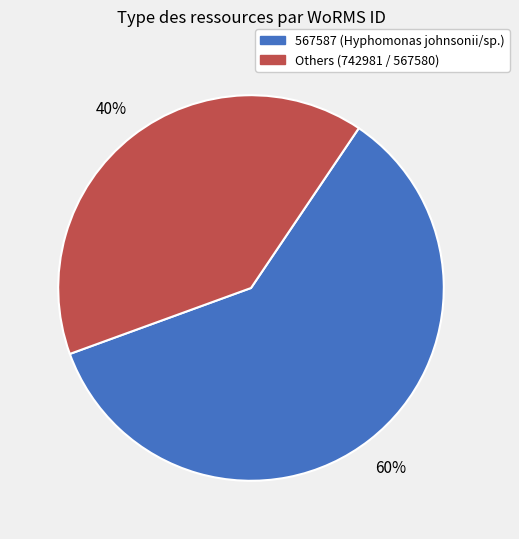

To the nearest percent, what is the difference between the largest and smallest slice percentages?

20%